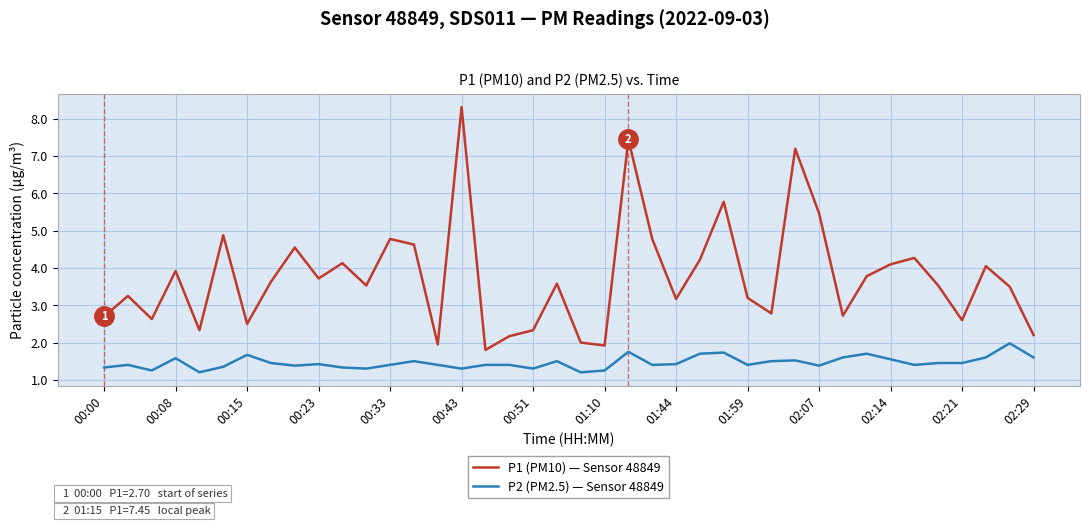

True or false: P1 (PM10) — Sensor 48849 has more than 0 interior local peaks.

True